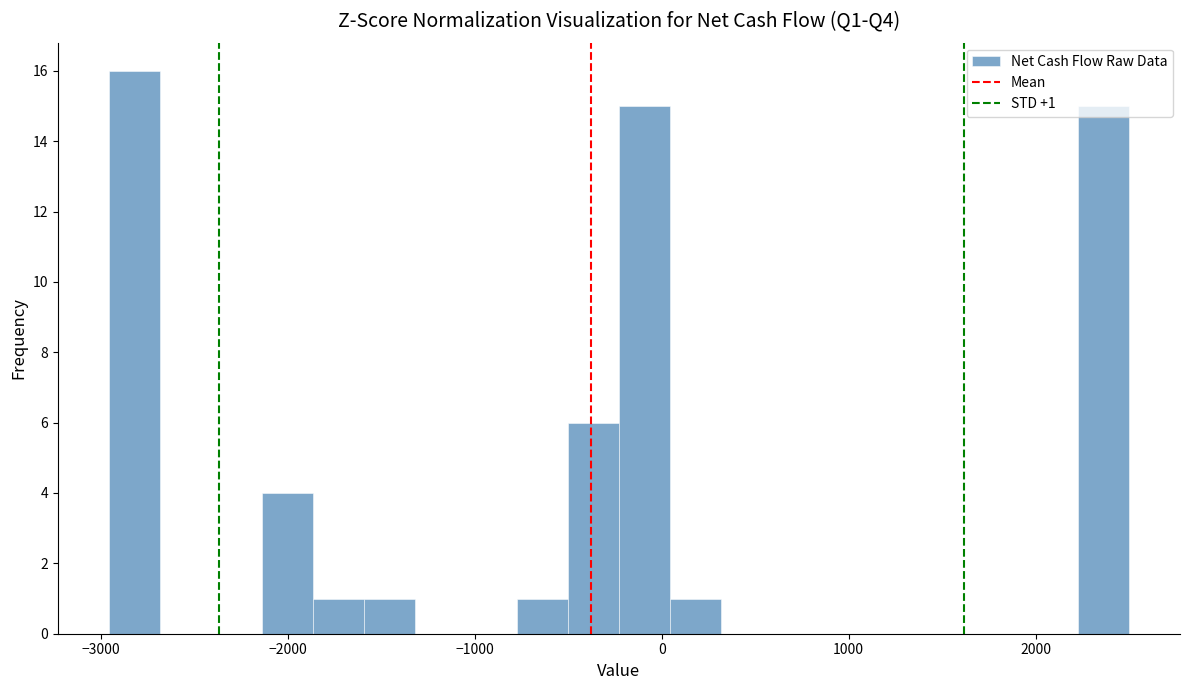

Around what value on the x-axis is the tallest bar? Give the approximate position of its centre, as read against the axis.

-2800